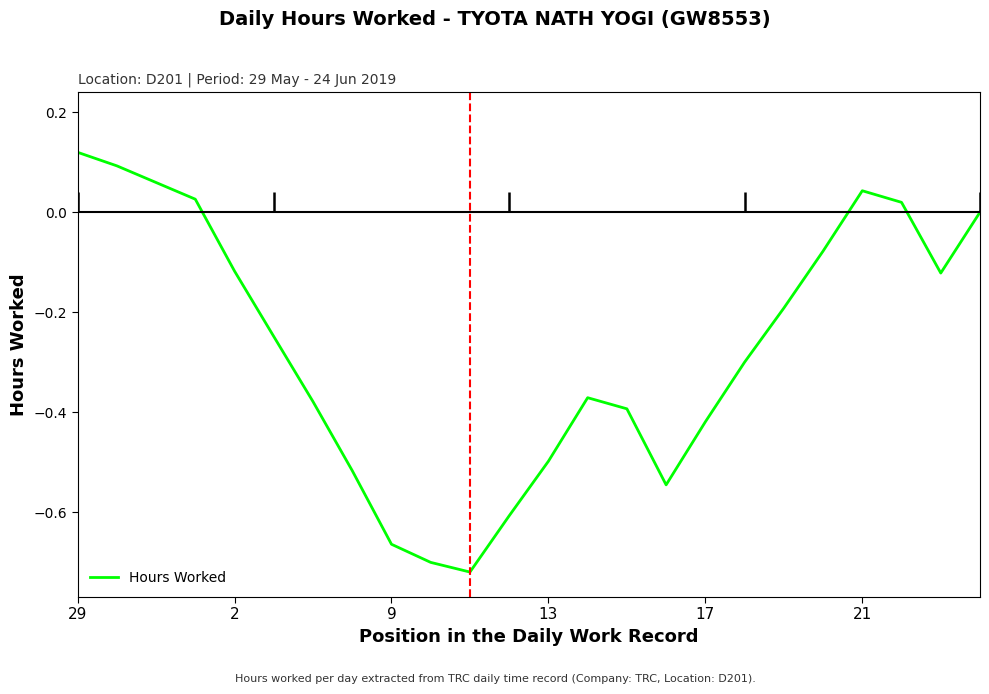

How many positive values are there?

6